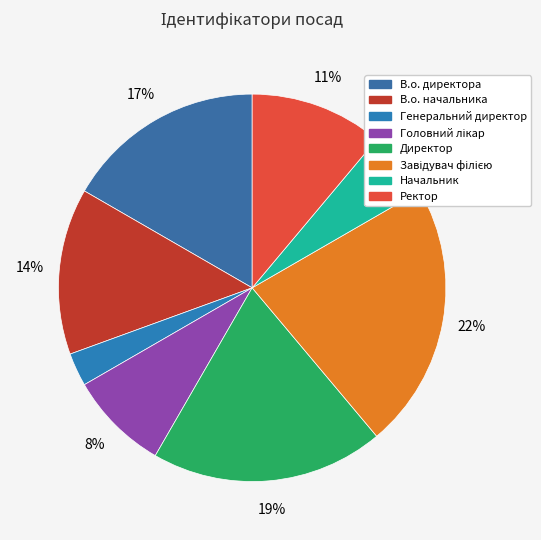

Is there any slice that represents more than half of the pie?

No